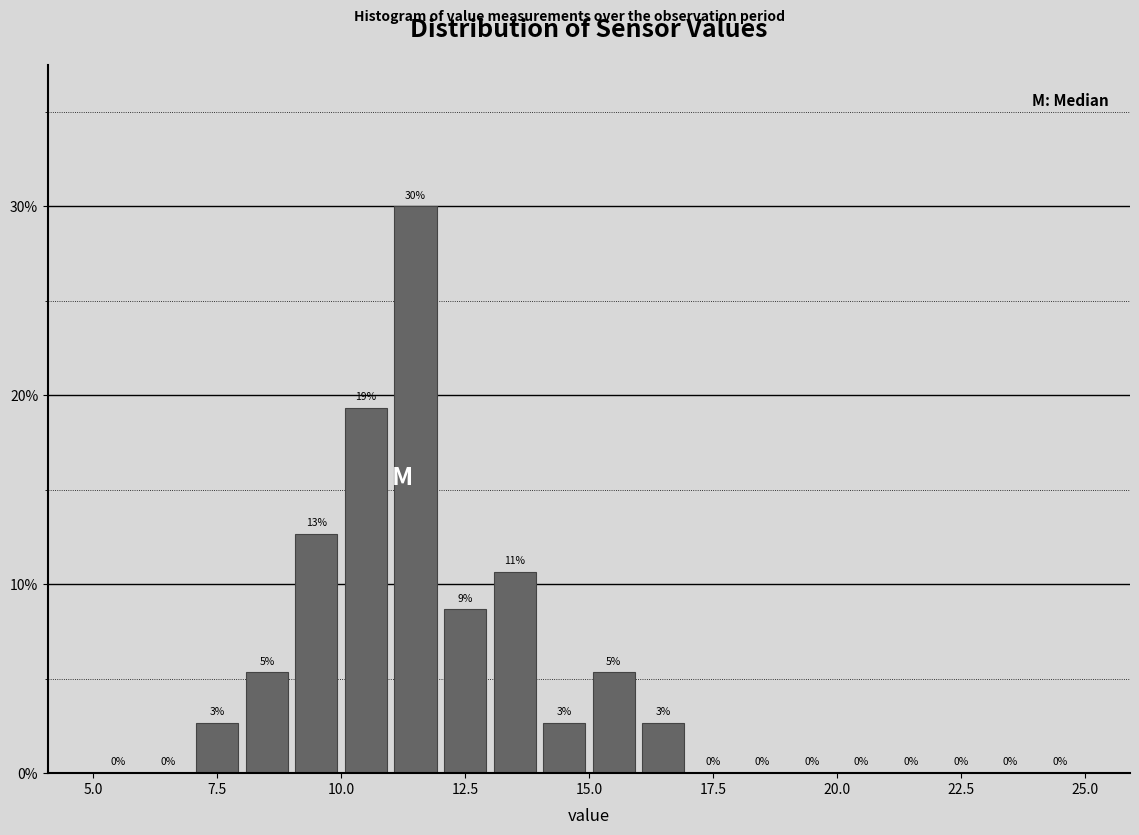

Around what value on the x-axis is the tallest bar? Give the approximate position of its centre, as read against the axis.

11.5